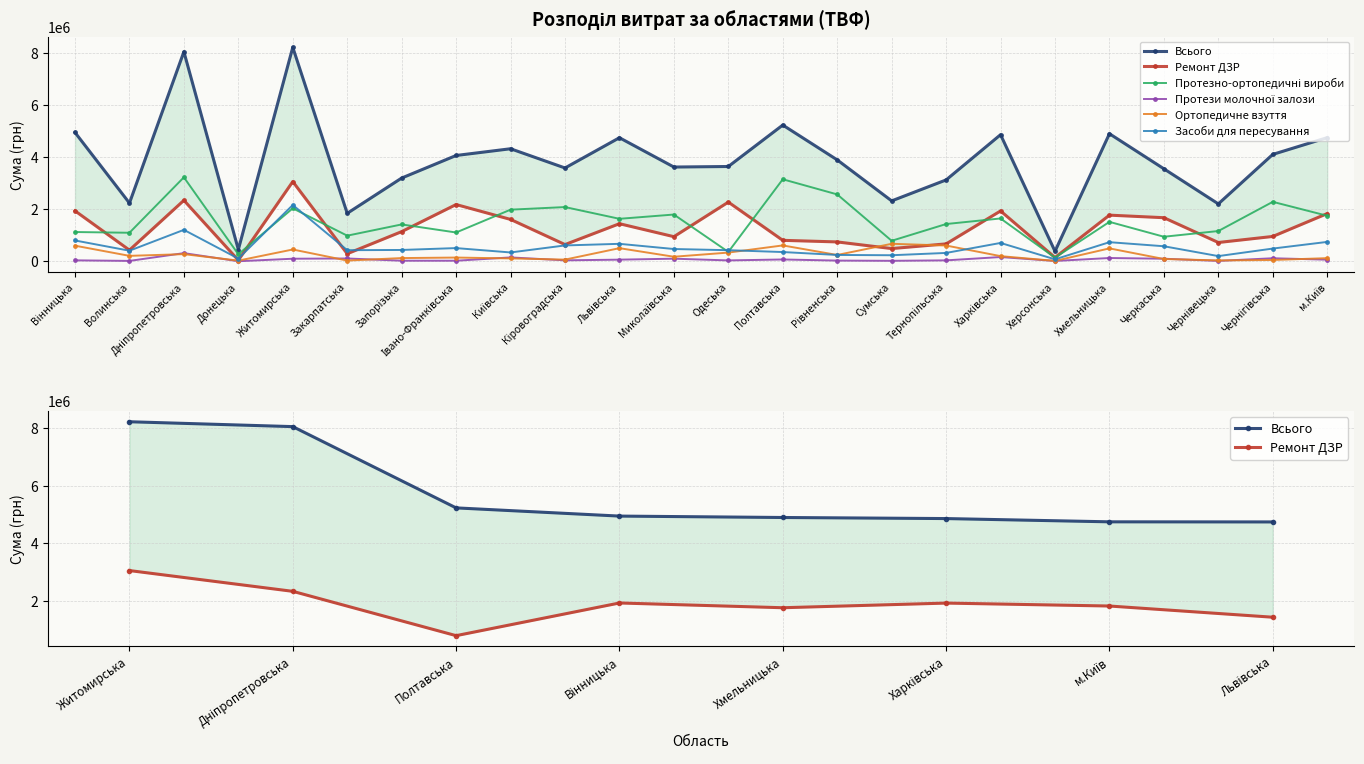

How many data points in Ремонт ДЗР are above 1137702?

11